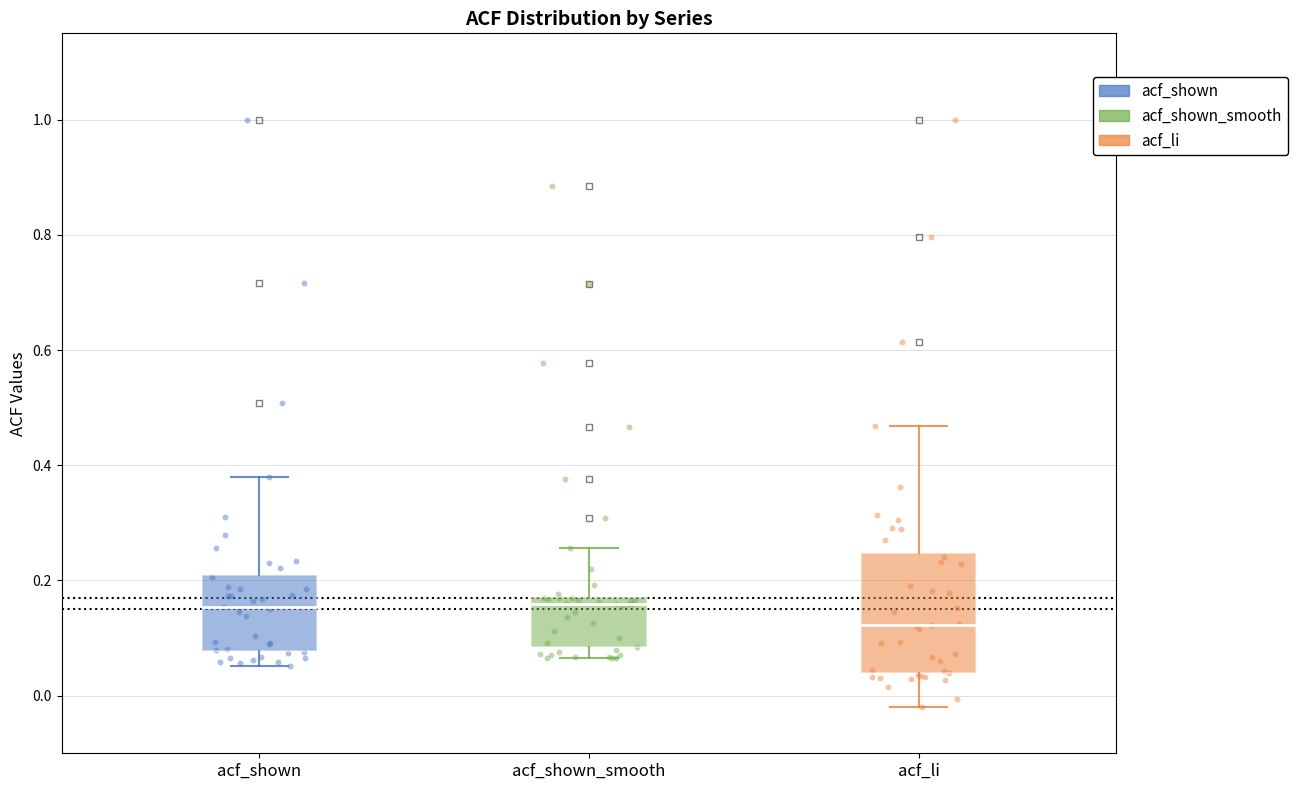

Which box is the tallest, from its lower edge to its upper edge?

acf_li